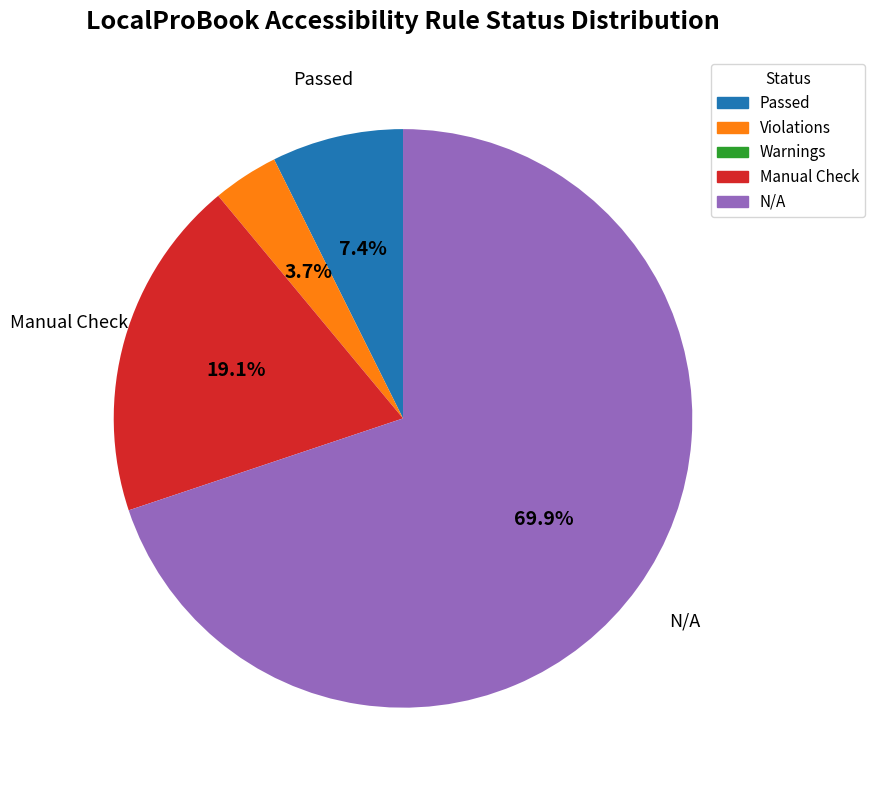

Does any single category account for the majority?

Yes